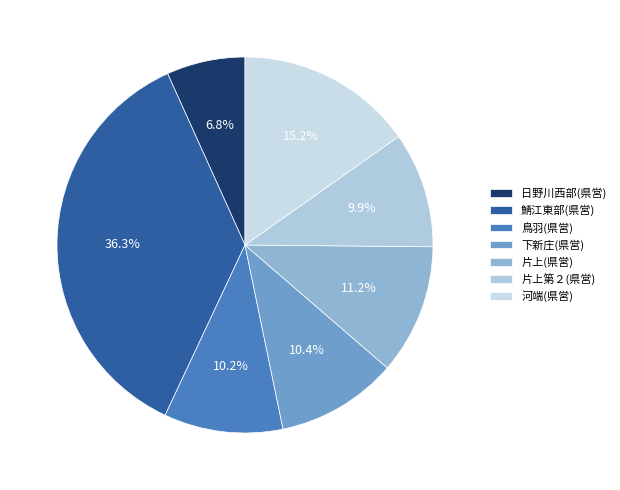

What is the largest slice in the pie chart?

鯖江東部(県営)